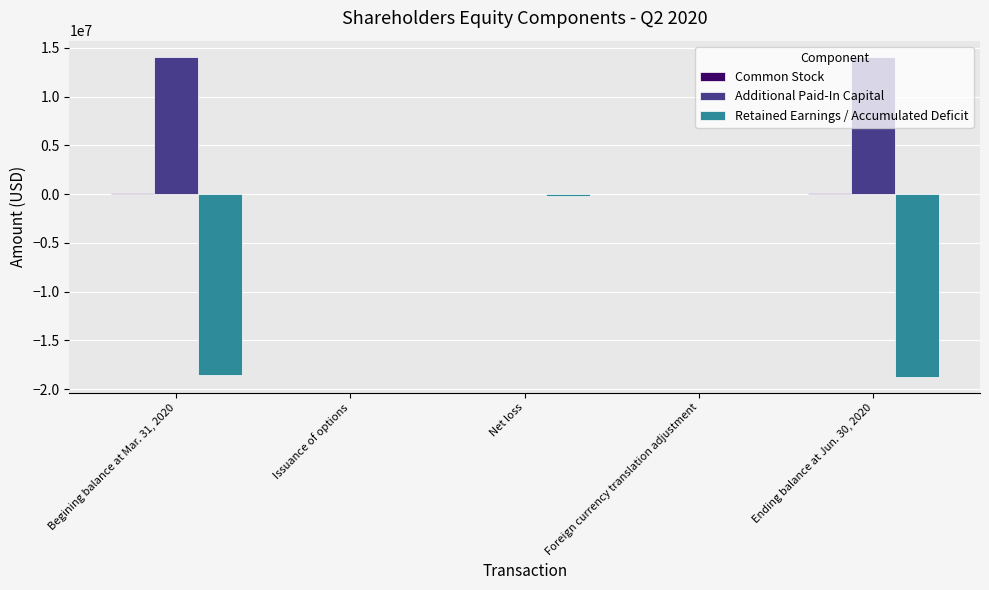

Which series has the largest total across all categories?

Additional Paid-In Capital